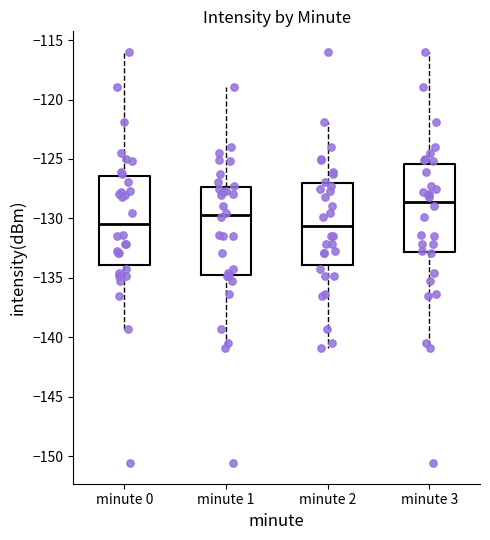

Reading left to right, read every box against the y-axis: the position of its median line, the range the box covers, and the ends of its whiskers. The values are not printed on the chart, so give them approximately, as read against the axis.

minute 0: median -130.5, box -134.0 to -126.5, whiskers -139.5 to -116.0
minute 1: median -129.5, box -134.5 to -127.5, whiskers -141.0 to -119.0
minute 2: median -130.5, box -134.0 to -127.0, whiskers -141.0 to -122.0
minute 3: median -128.5, box -133.0 to -125.5, whiskers -141.0 to -116.0